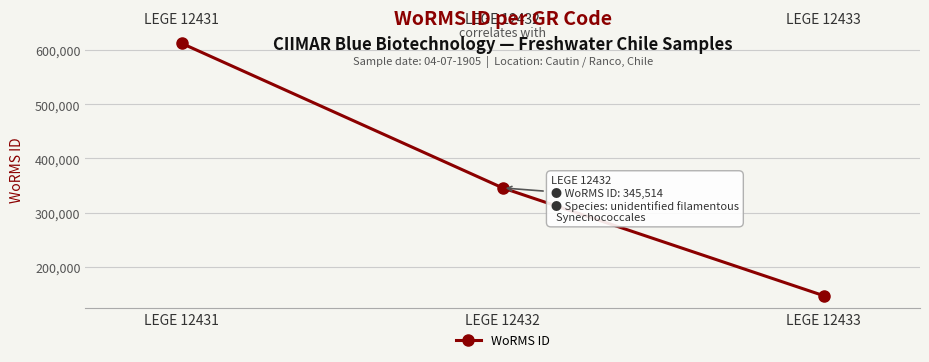

At which category does the chart reach its peak across all series?

LEGE 12431